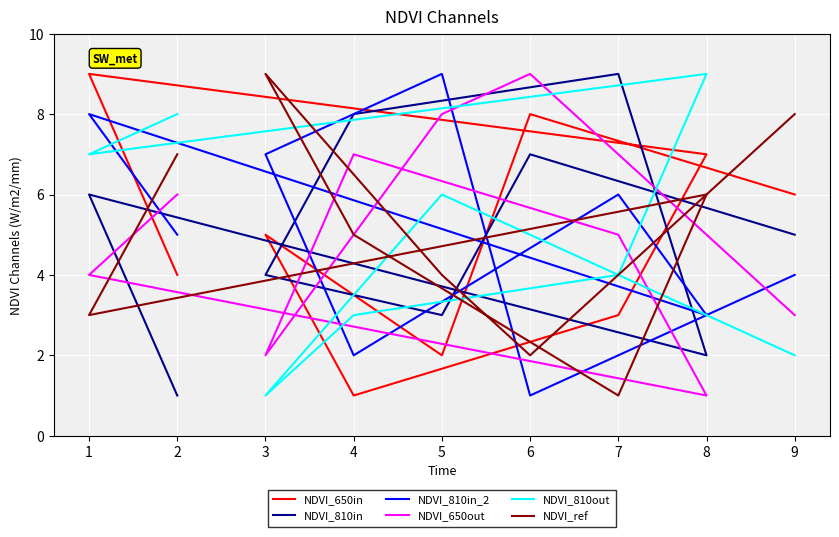

Rank the series by their maximum value, from lowest to highest.

NDVI_650in, NDVI_810in, NDVI_810in_2, NDVI_650out, NDVI_810out, NDVI_ref